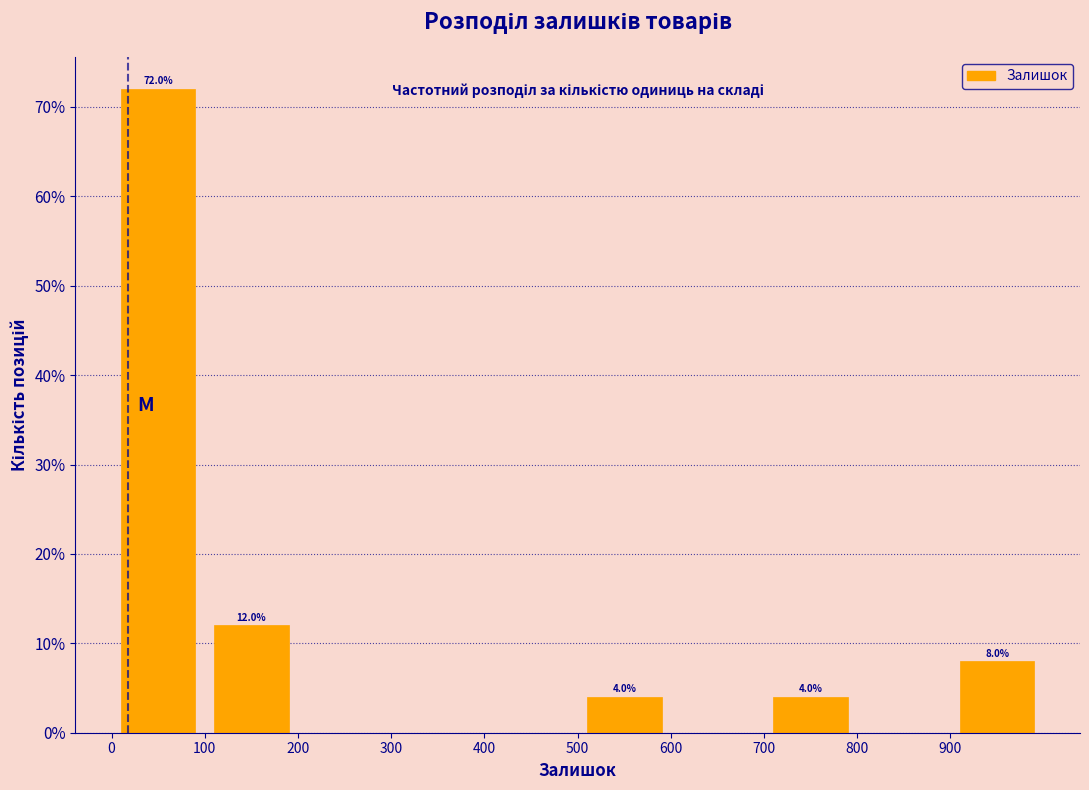

Over which range of the x-axis is the bar tallest?

0 to 100